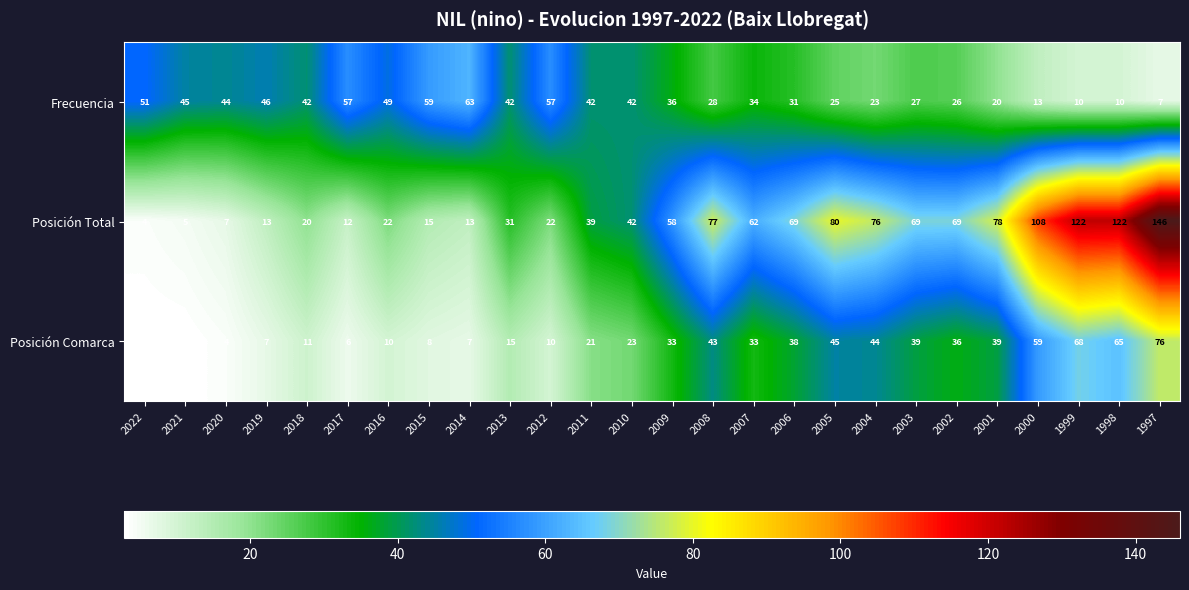

Read the Frecuencia value at 2022, to the nearest 5.

50